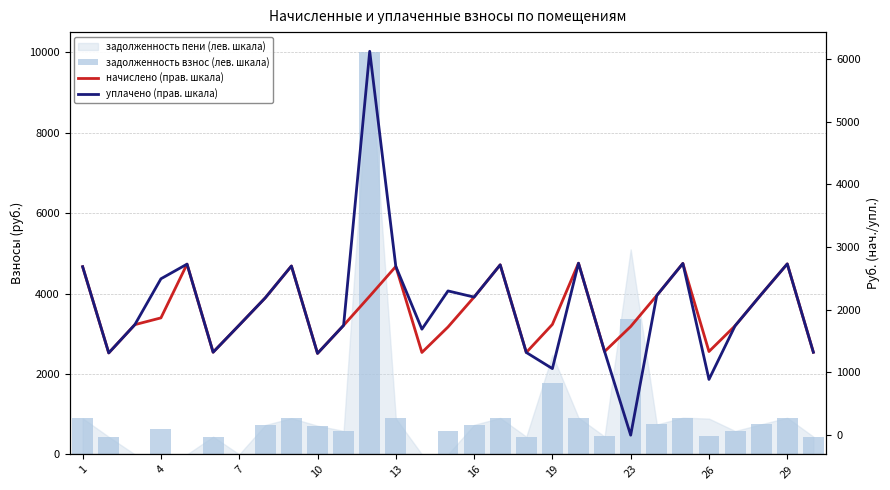

Is the value of начислено (прав. шкала) at 10 greater than the value of задолженность взнос (лев. шкала) at 4?

Yes